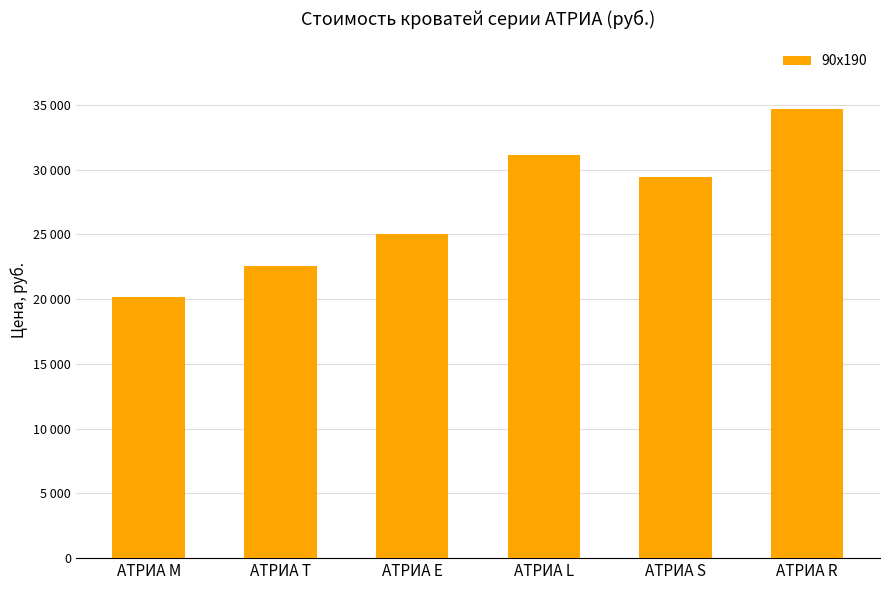

What position from the left is АТРИА R?

6